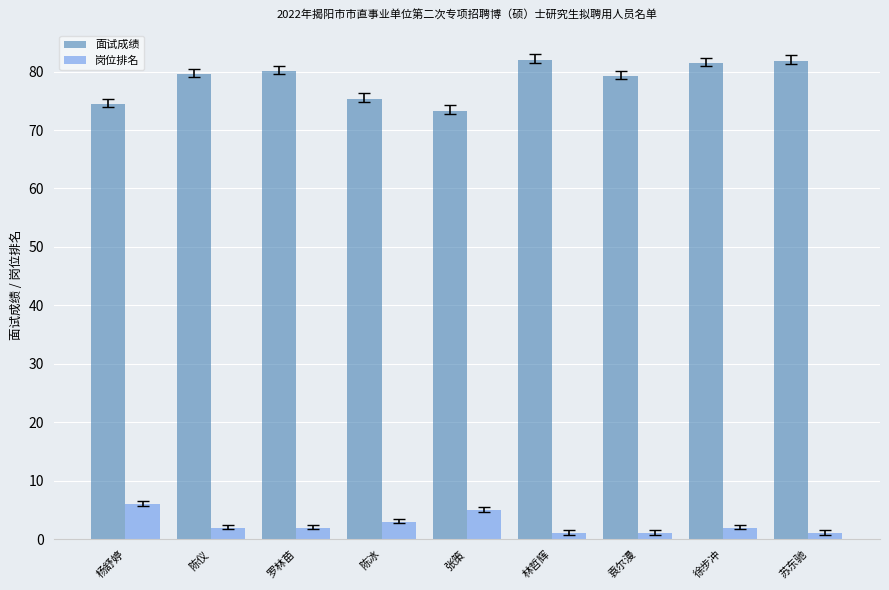

True or false: 面试成绩 has a value of 81.8 at 苏东驰.

True